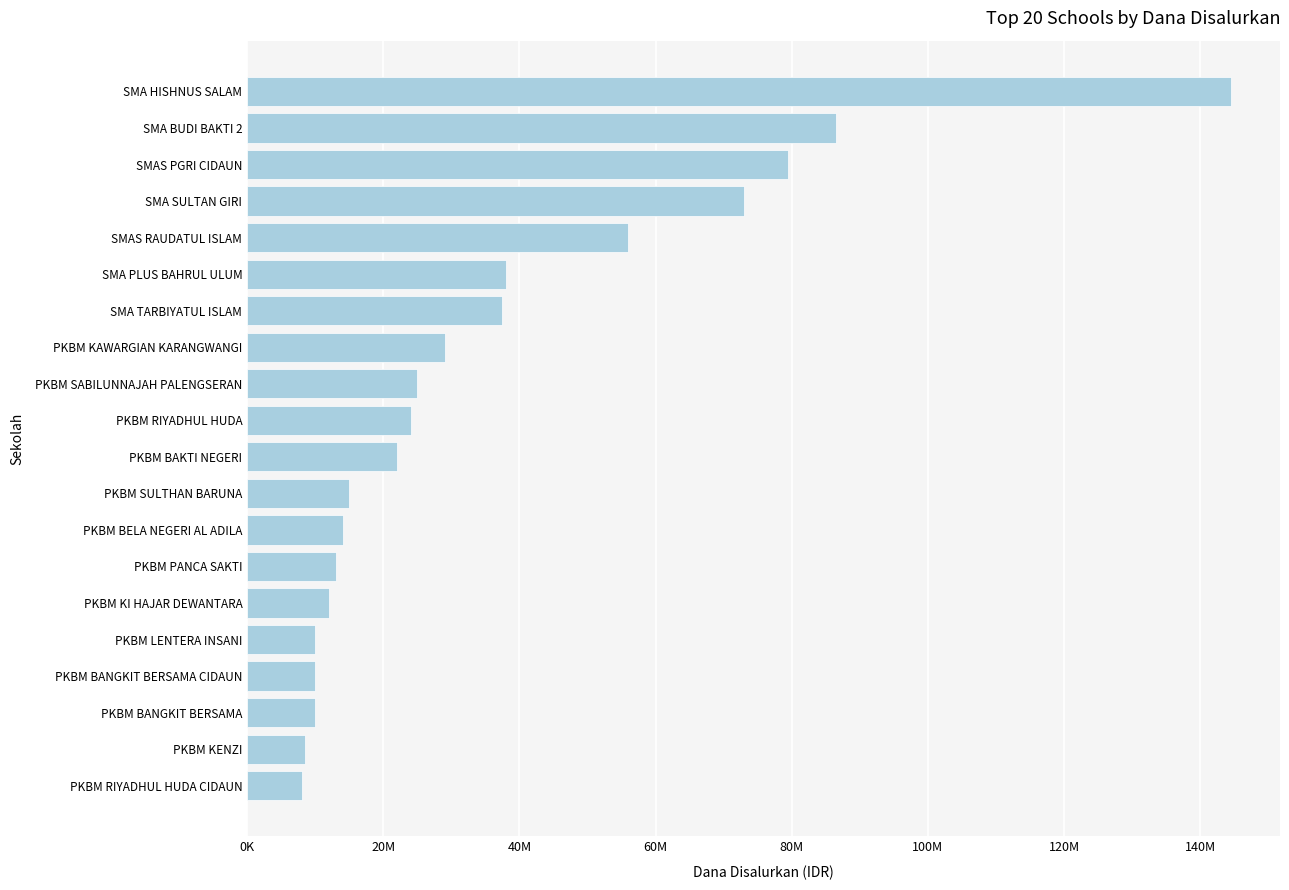

Does the chart contain stacked bars?

No